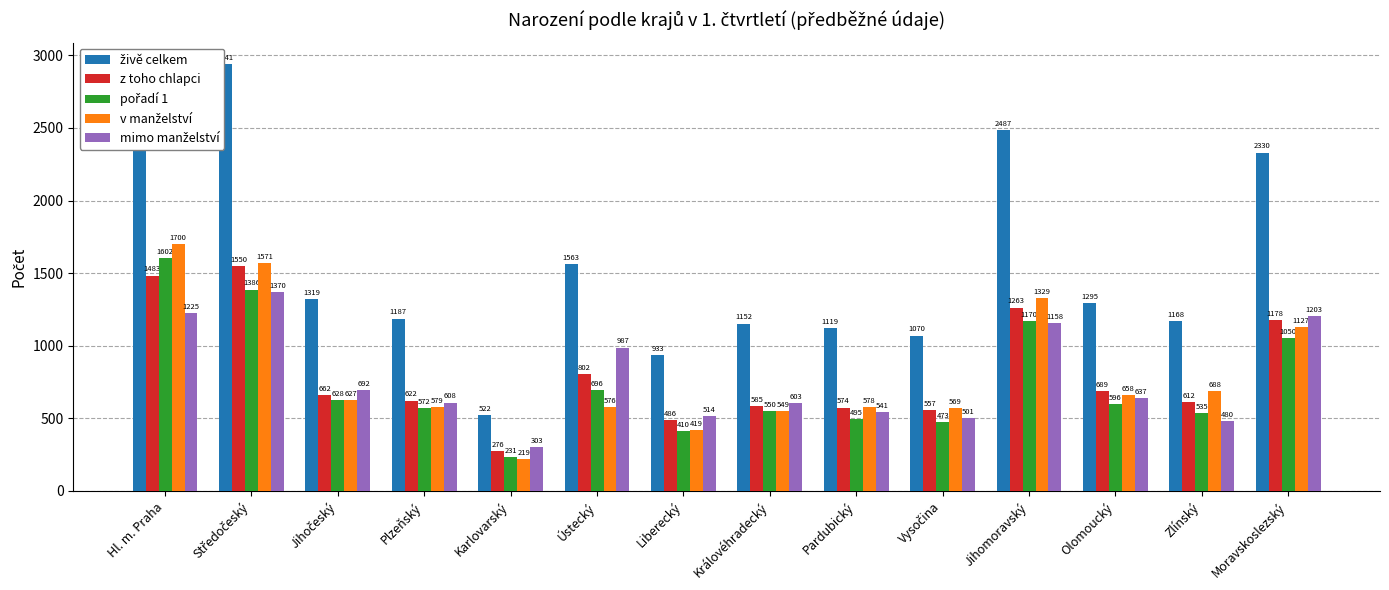

What is the label of the 10th bar from the right?

Karlovarský